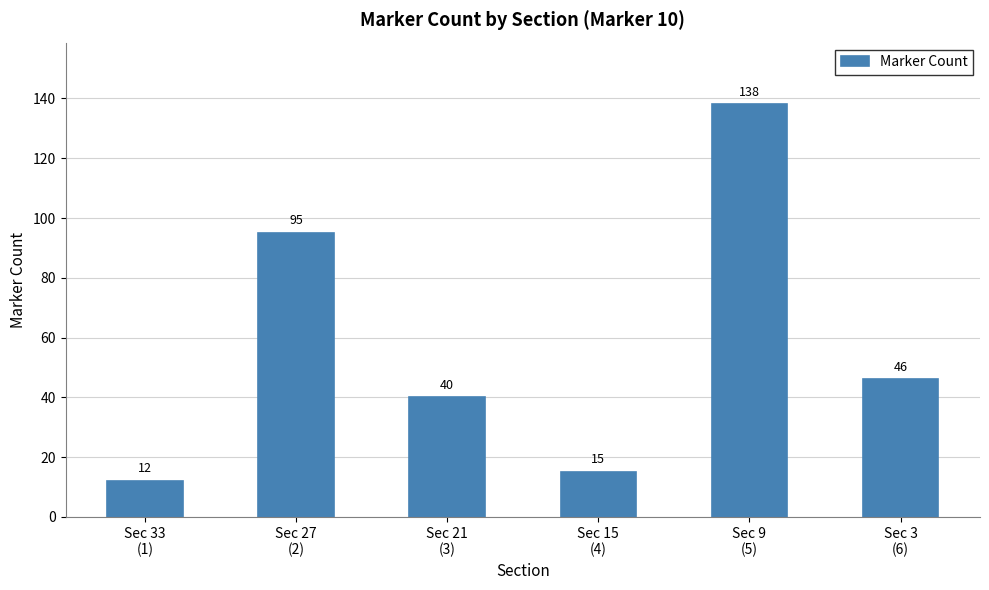

What is the value of the 2nd bar from the left?

95